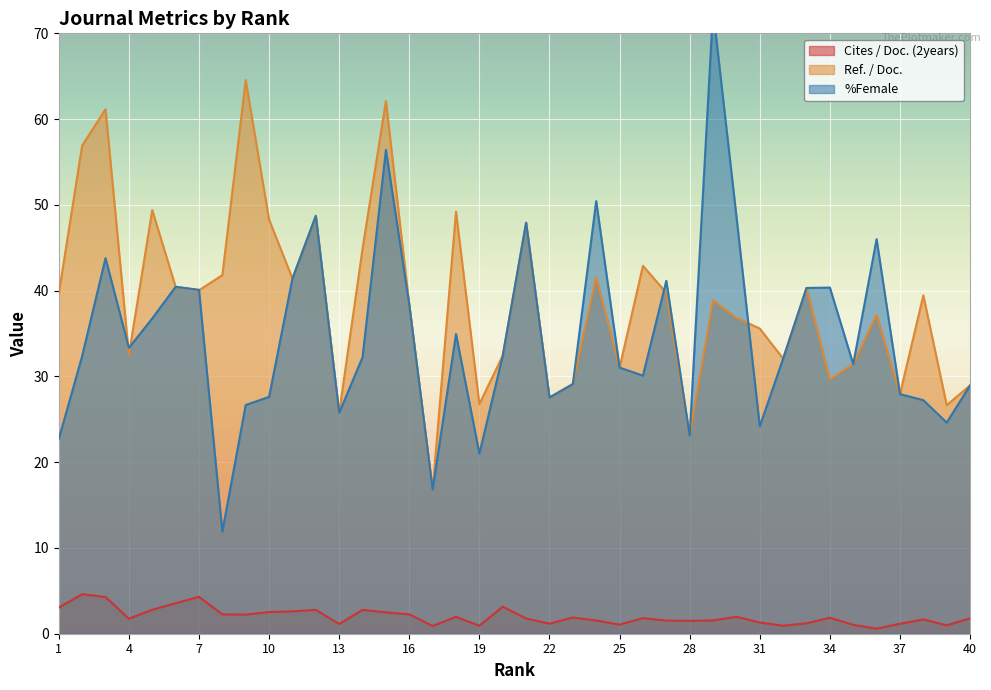

Which series has the widest spread of values?

%Female